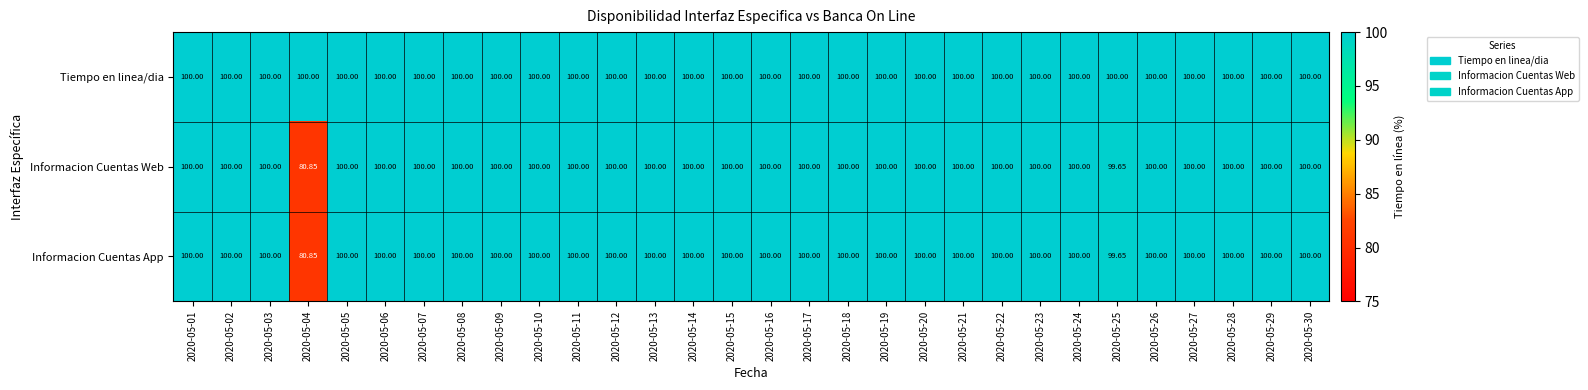

Which series has the largest total across all categories?

Tiempo en linea/dia